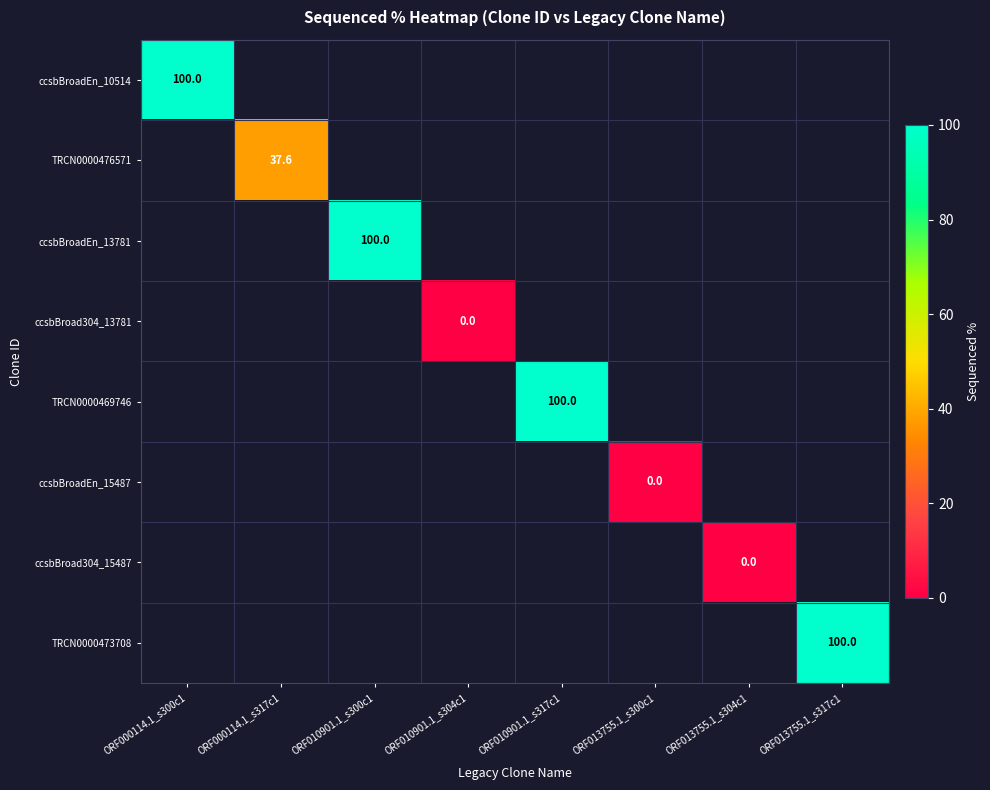

Is the value of ccsbBroadEn_10514 at ORF000114.1_s300c1 greater than the value of TRCN0000476571 at ORF000114.1_s317c1?

Yes